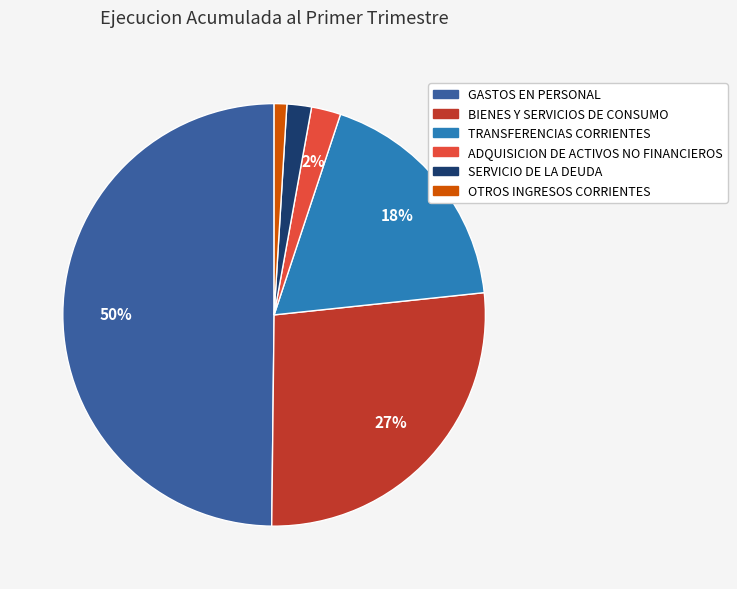

Does SERVICIO DE LA DEUDA account for over 50% of the chart?

No